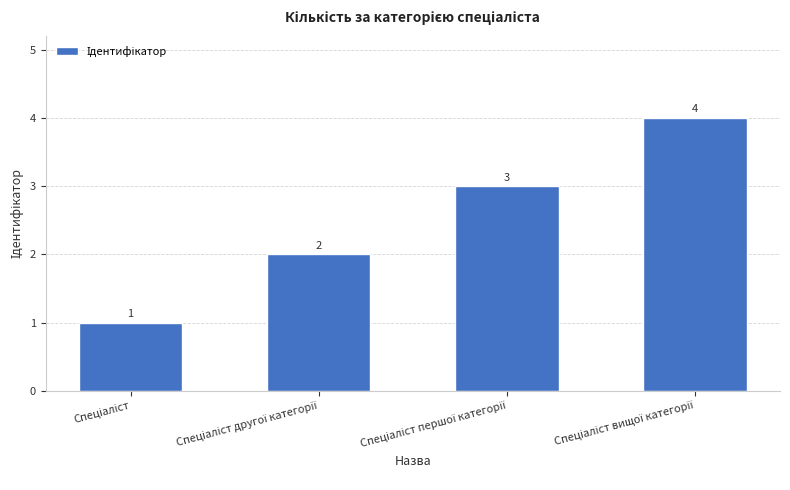

How many data points does each series have?

4